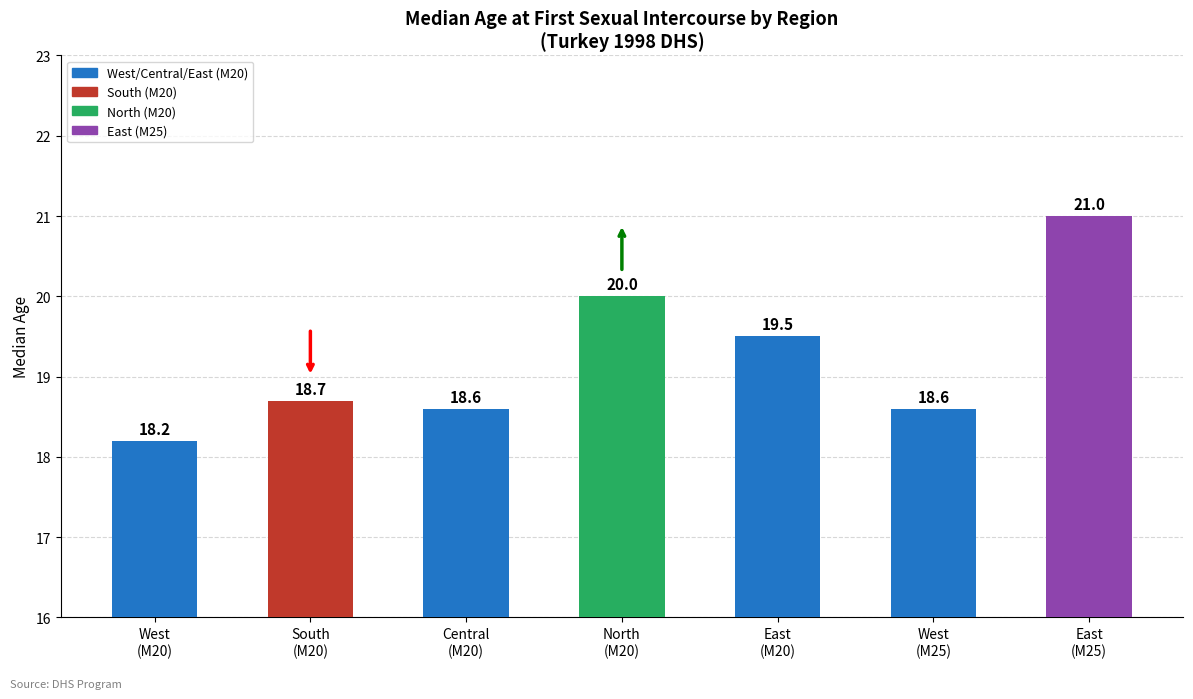

What is the value of the 6th bar from the left?

18.6